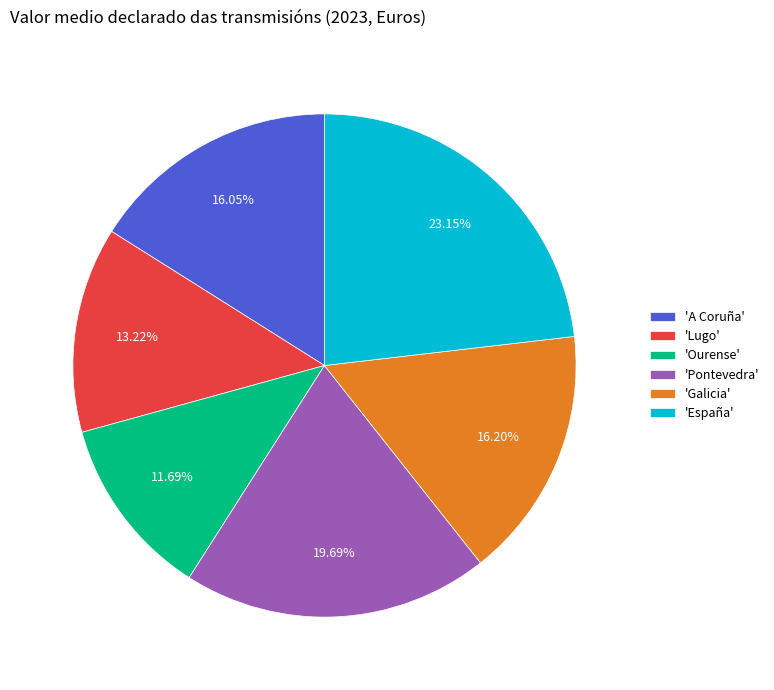

Which slice is the largest?

'España'